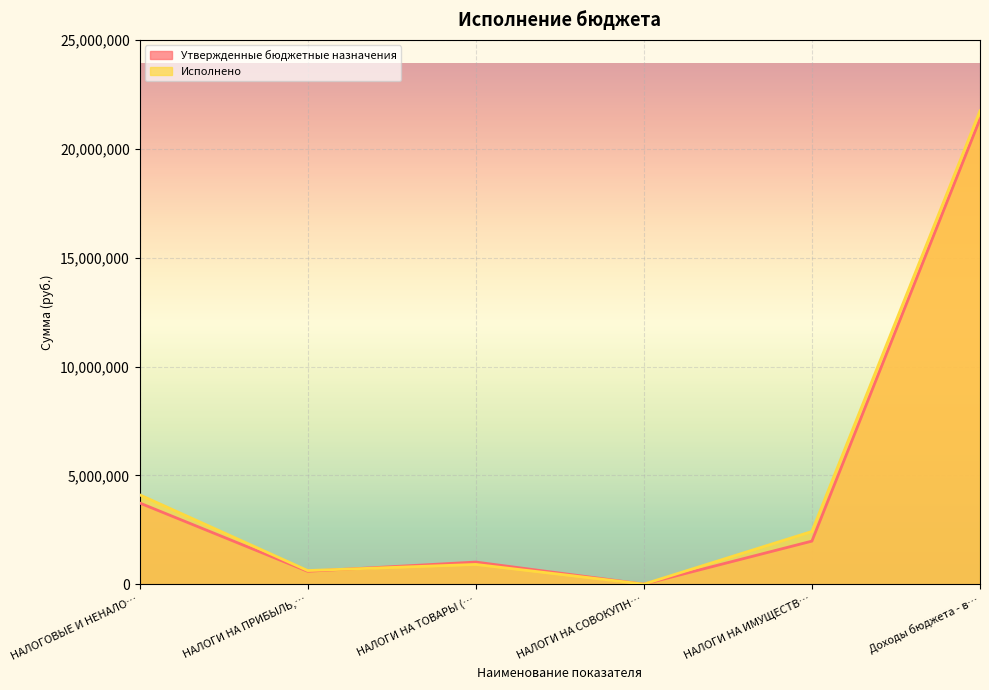

What is the sum of the Утвержденные бюджетные назначения values at НАЛОГИ НА ИМУЩЕСТВ… and НАЛОГИ НА ТОВАРЫ (…?

2999951.9